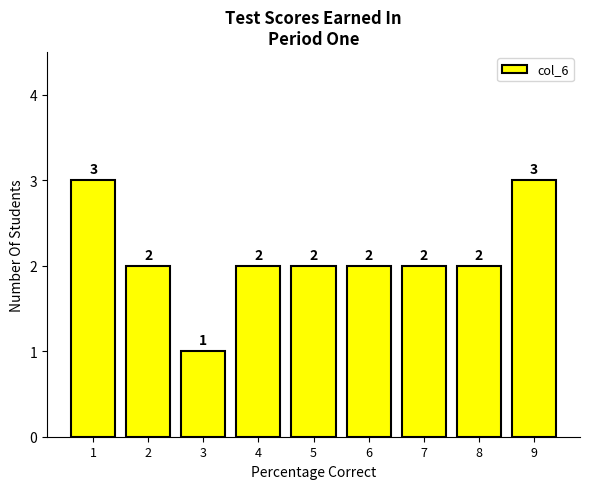

Reading left to right, what are all the values shown in this chart?

3	2	1	2	2	2	2	2	3